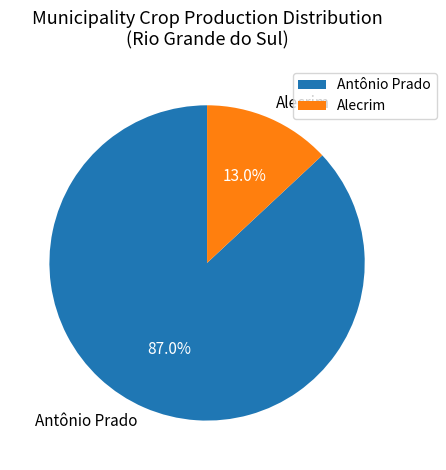

Which category has the smallest portion of the pie?

Alecrim